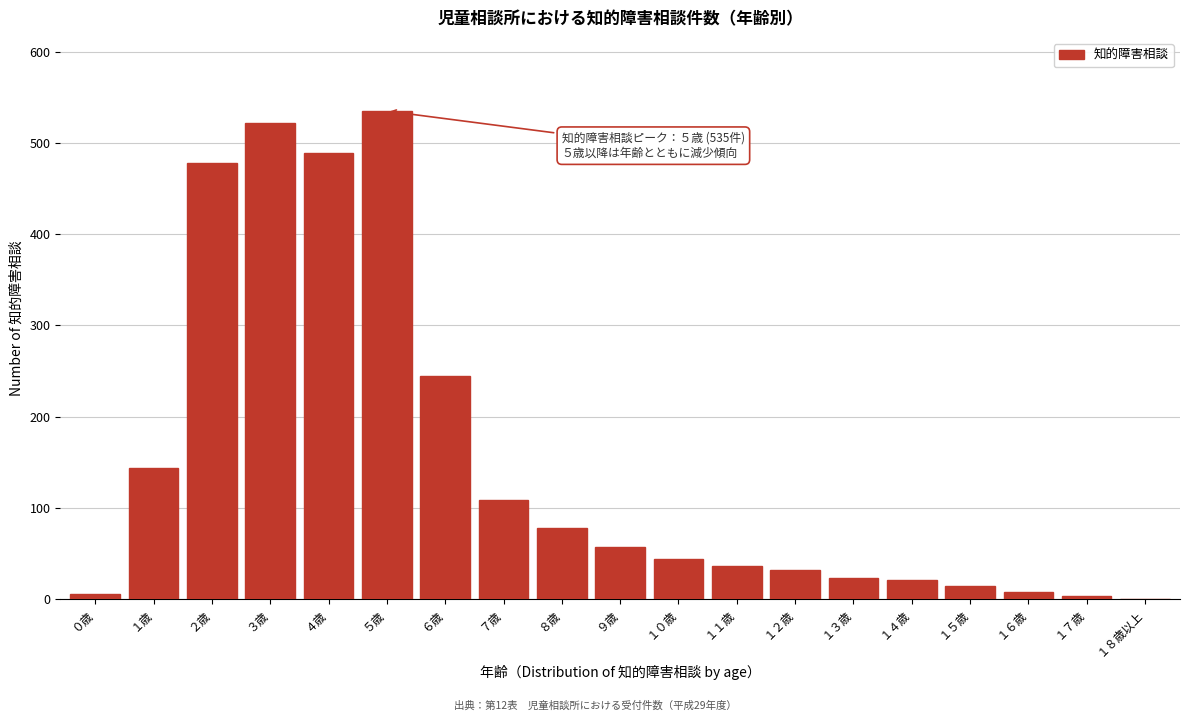

What is the sum of all values?

2843